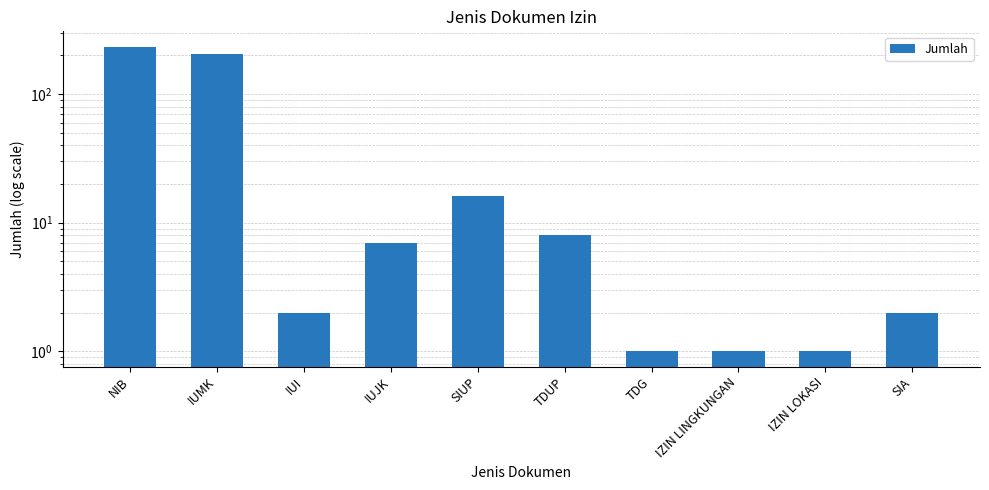

How many categories are shown in the chart?

10